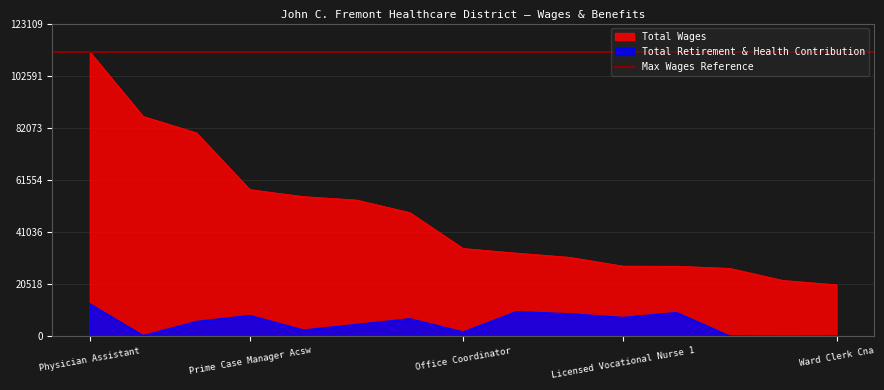

What is the highest value of the Total Wages series?

111918